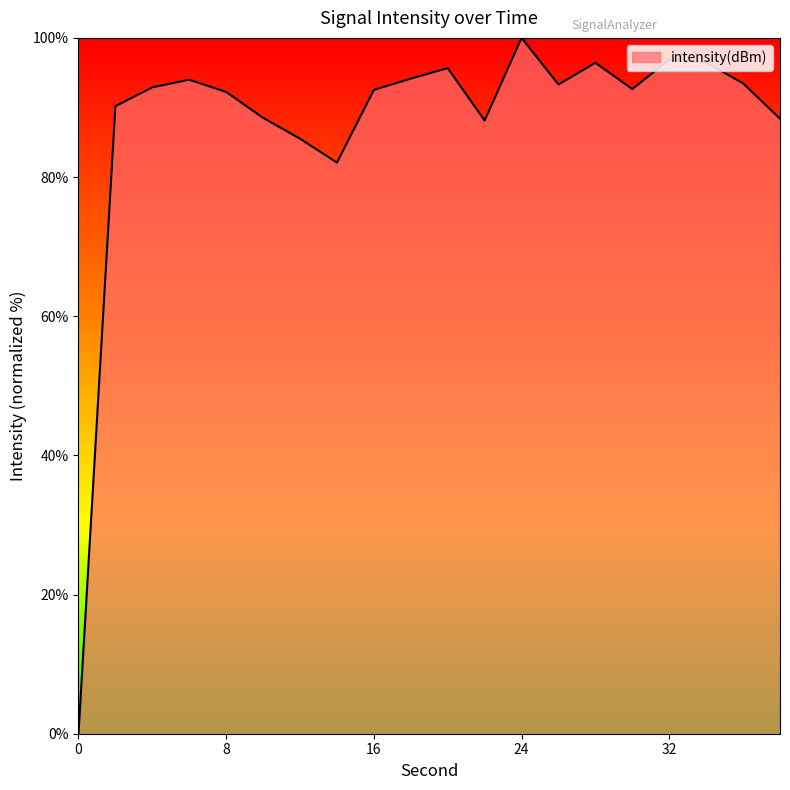

The value at 0 is 50.5. True or false?

False